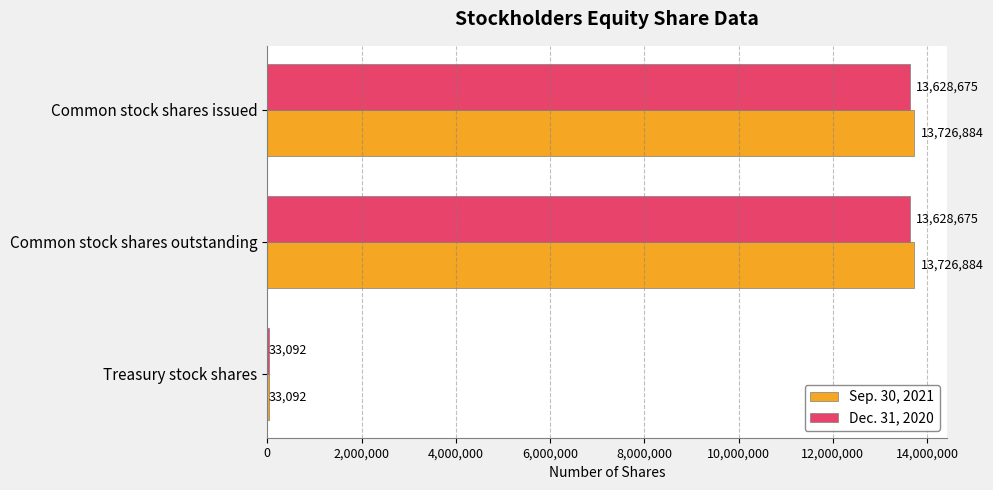

What is the total value across all series at Treasury stock shares?

66184